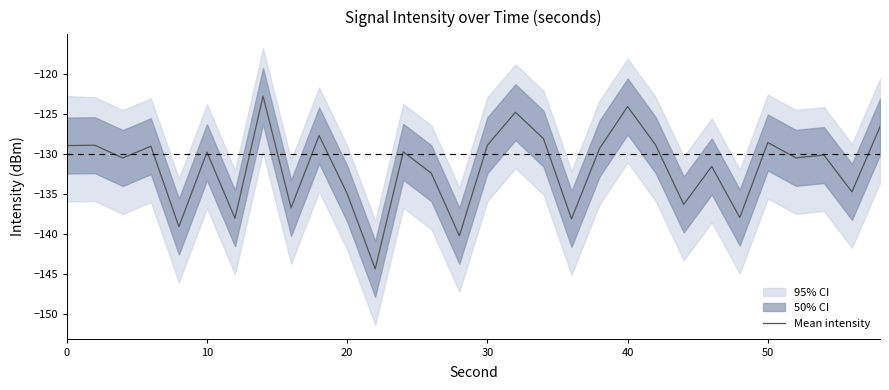

How many data points are above -129?

11